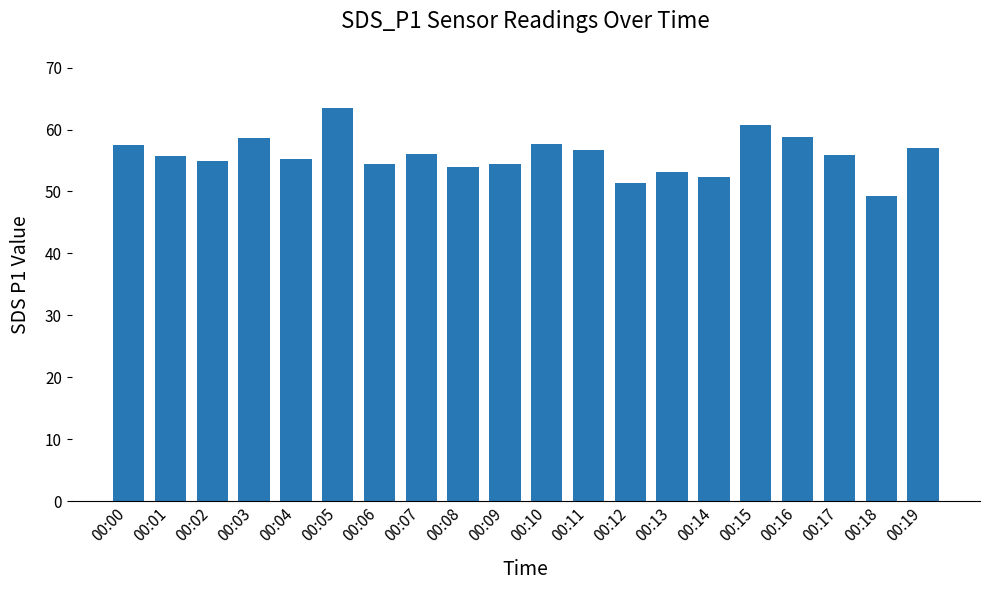

Read the value at 00:04.

55.2